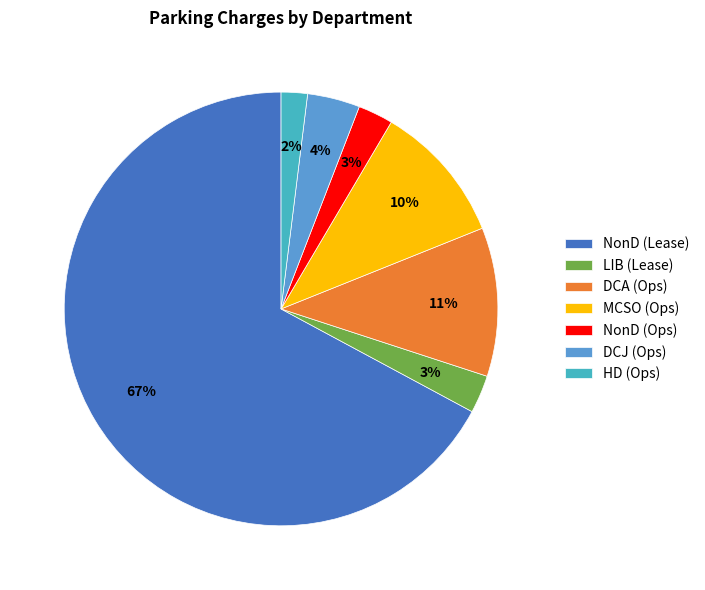

Do LIB (Lease) and HD (Ops) together represent more than half of the pie?

No